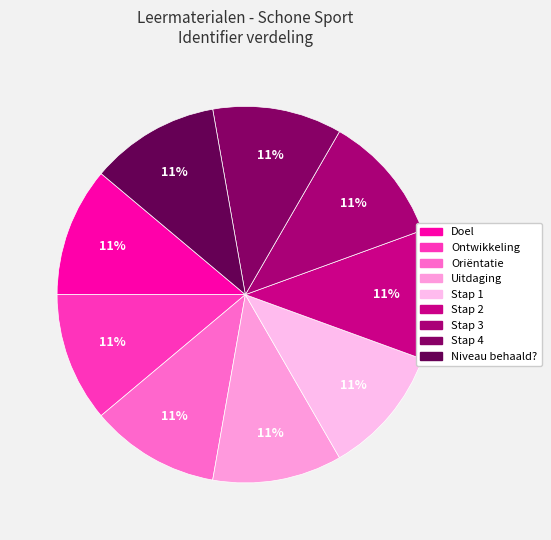

Which slice is the smallest?

Doel